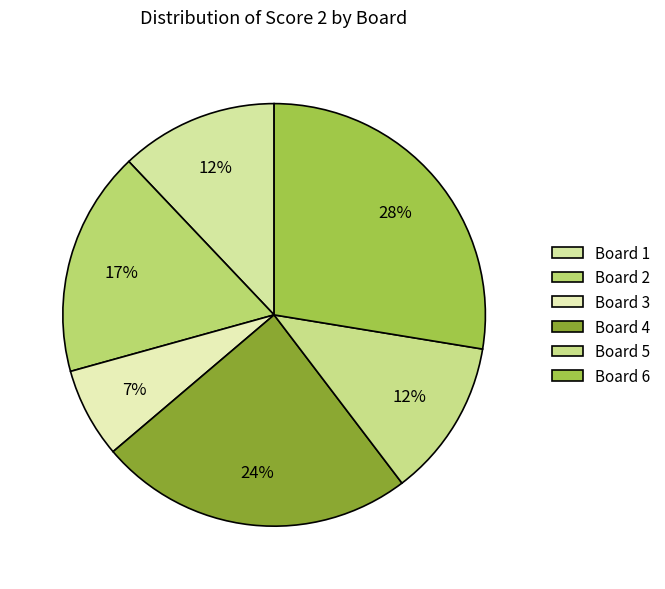

To the nearest percent, what is the difference between the largest and smallest slice percentages?

21%